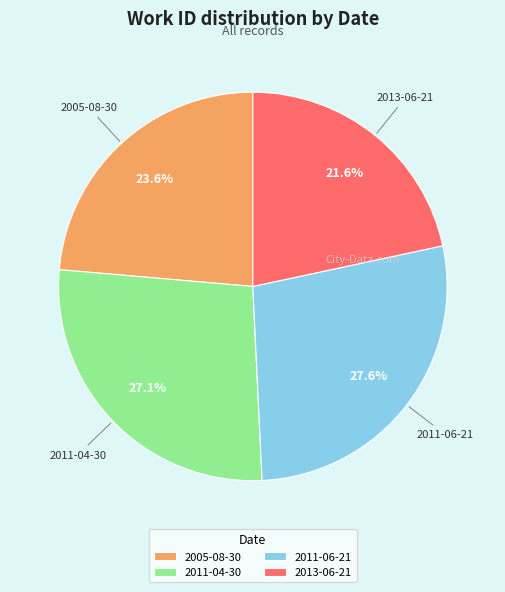

To the nearest percent, what percentage of the pie is 2011-06-21?

28%